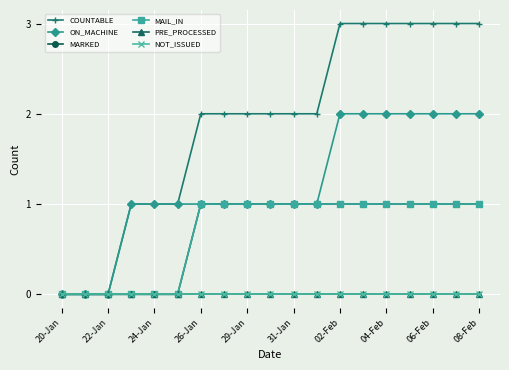

At which category is the sum across all series the highest?

02-Feb